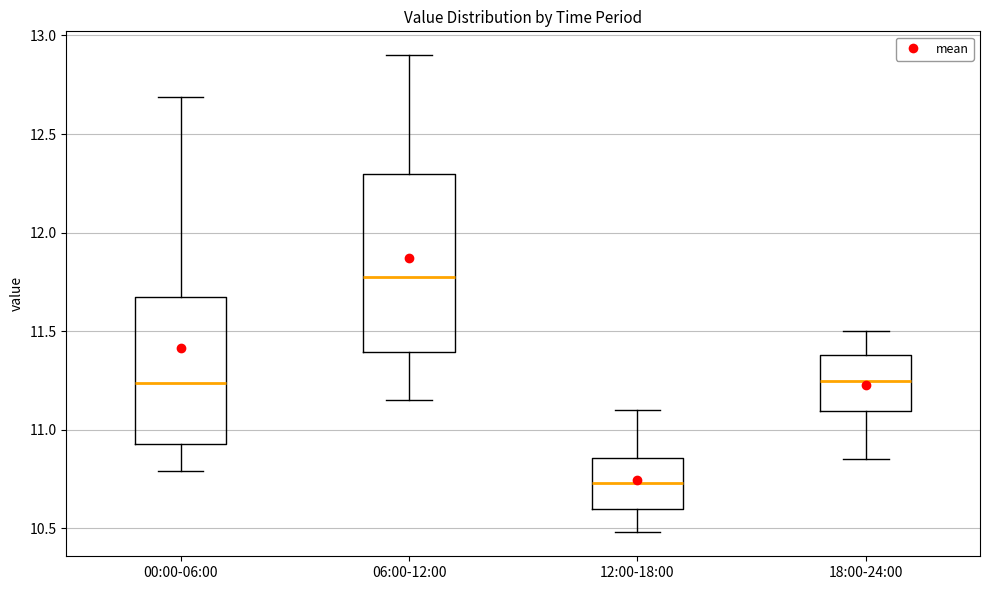

Where does the median line of the box for 00:00-06:00 sit on the y-axis? The values are not printed on the chart, so give them approximately, as read against the axis.

11.25